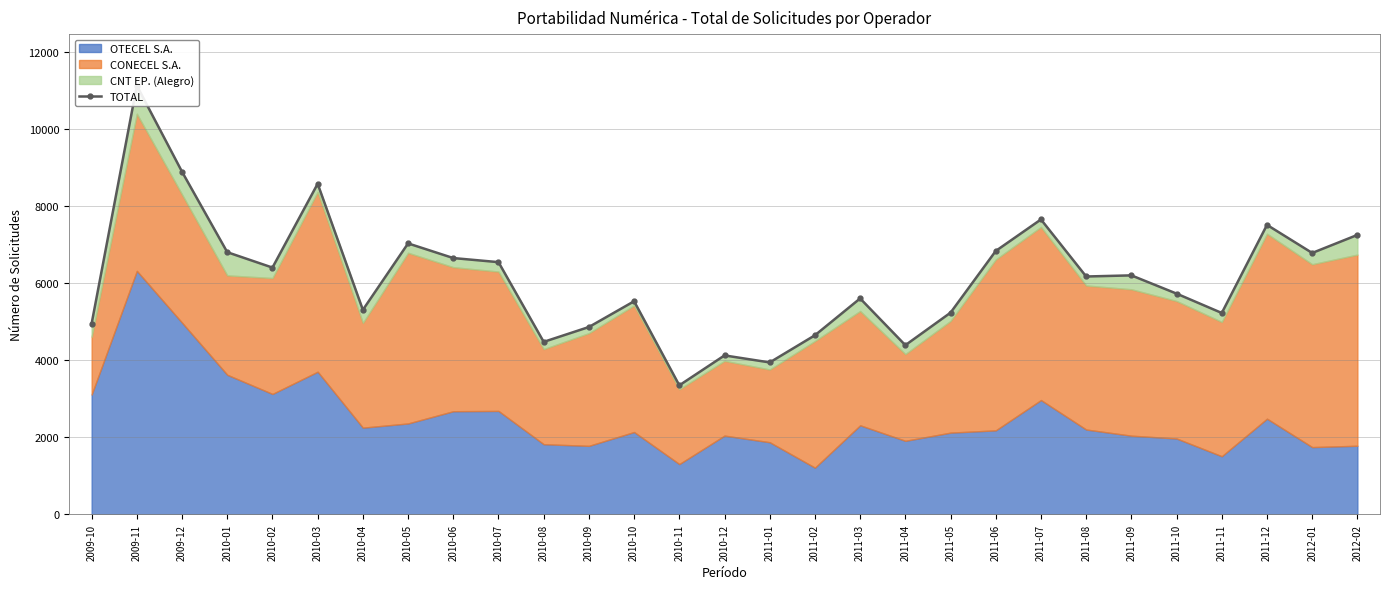

List the labels in order of value, smallest first.

2010-11, 2011-01, 2010-12, 2011-04, 2010-08, 2011-02, 2010-09, 2009-10, 2011-11, 2011-05, 2010-04, 2010-10, 2011-03, 2011-10, 2011-08, 2011-09, 2010-02, 2010-07, 2010-06, 2012-01, 2010-01, 2011-06, 2010-05, 2012-02, 2011-12, 2011-07, 2010-03, 2009-12, 2009-11